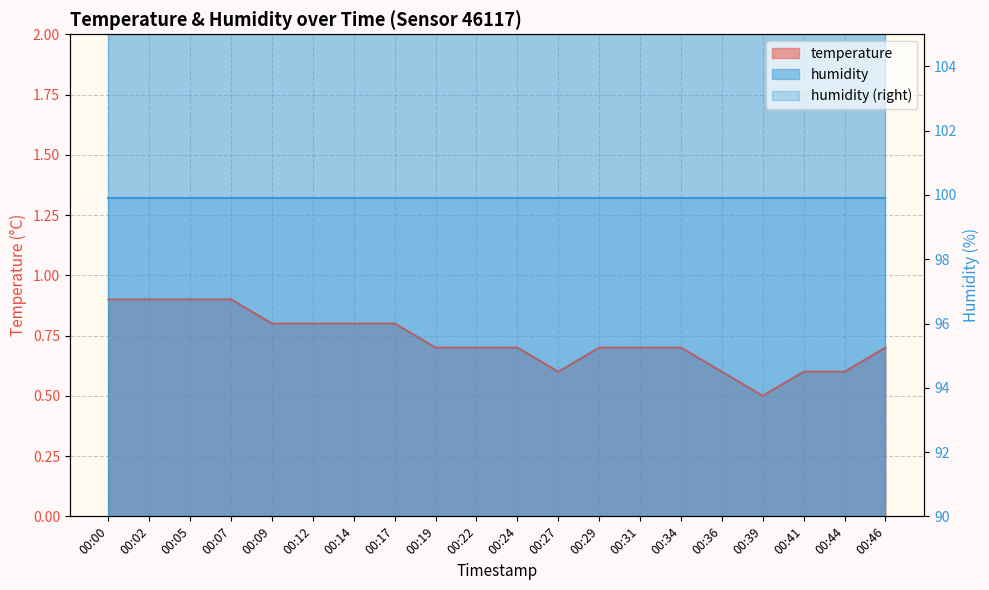

Reading right to left, transcribe all the data shown in this chart.

00:46=0.7	00:44=0.6	00:41=0.6	00:39=0.5	00:36=0.6	00:34=0.7	00:31=0.7	00:29=0.7	00:27=0.6	00:24=0.7	00:22=0.7	00:19=0.7	00:17=0.8	00:14=0.8	00:12=0.8	00:09=0.8	00:07=0.9	00:05=0.9	00:02=0.9	00:00=0.9